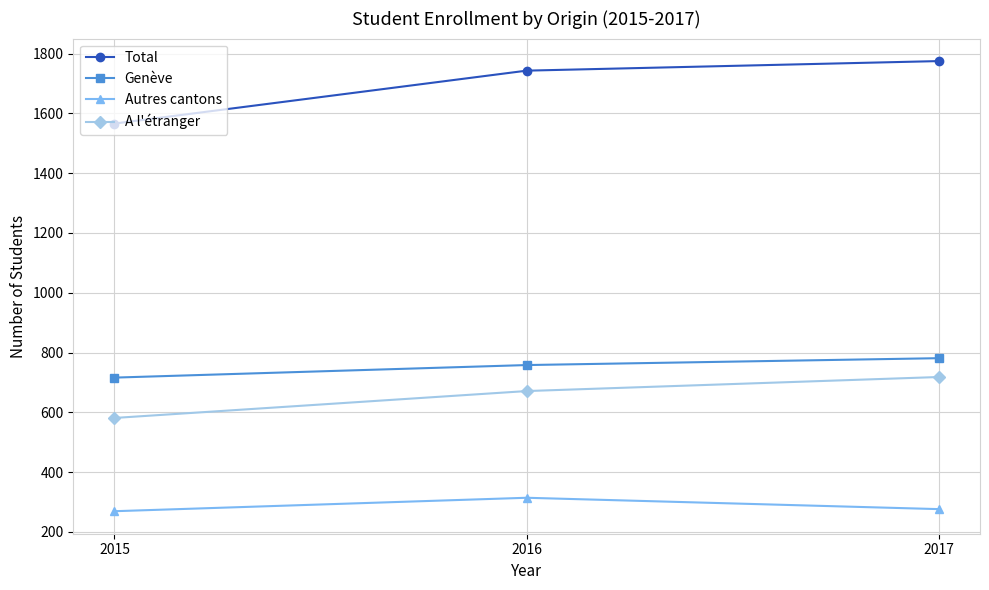

Where does the Autres cantons series first go above 276?

2016